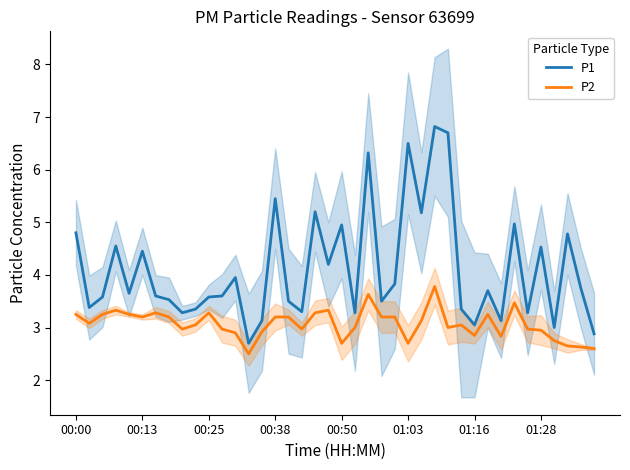

True or false: P1 and P2 intersect in this chart.

False